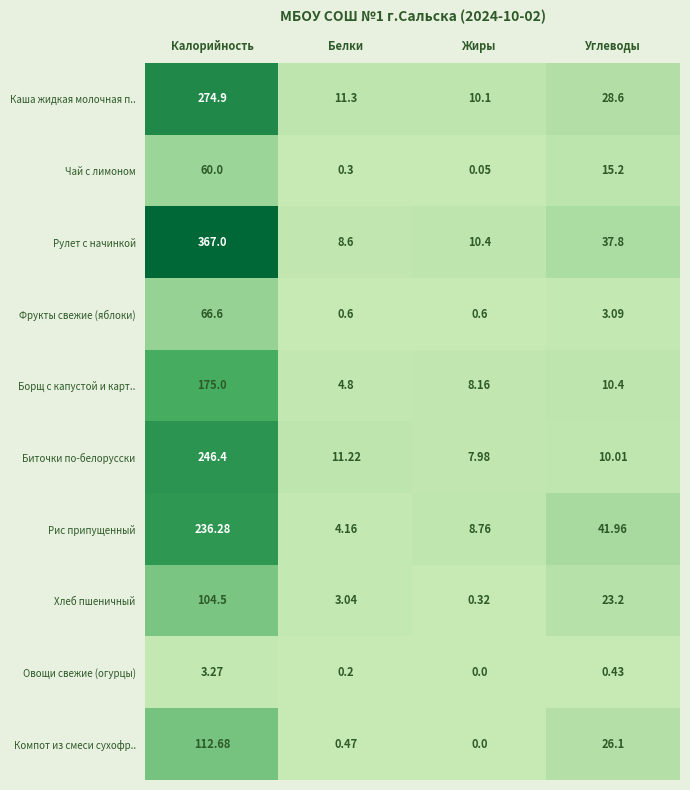

How many series are shown in this chart?

10